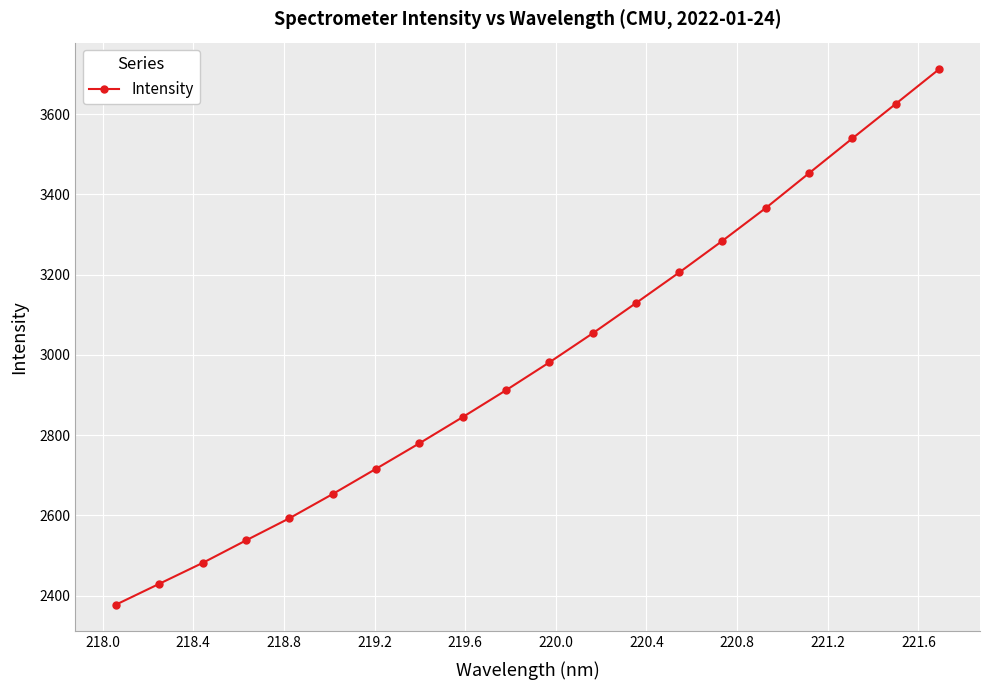

How many lines are shown in the chart?

1